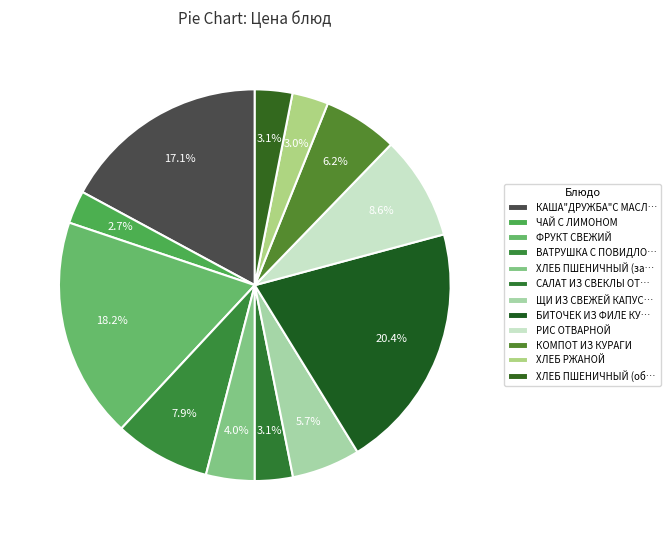

To the nearest percent, what is the average slice percentage?

8%